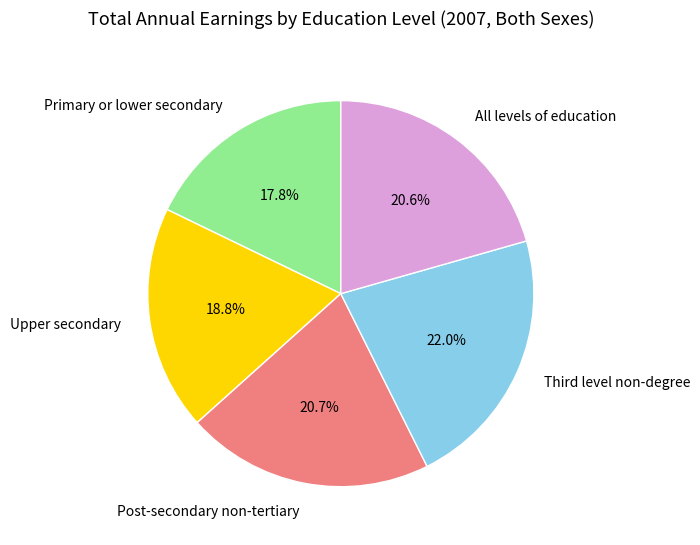

Is the sum of Post-secondary non-tertiary and All levels of education greater than half?

No